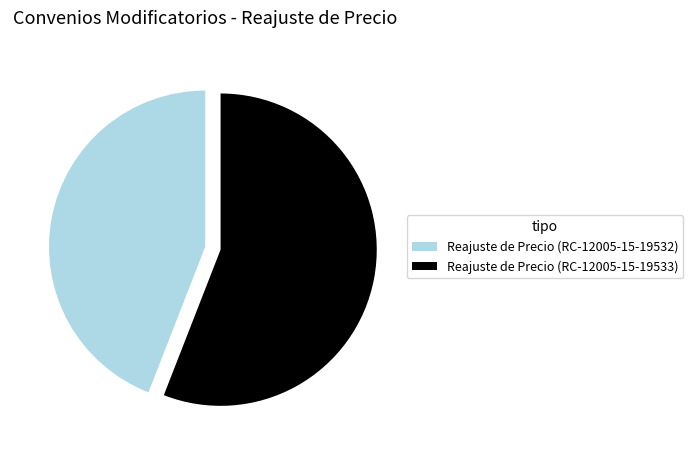

Which slice is the largest?

Reajuste de Precio (RC-12005-15-19533)